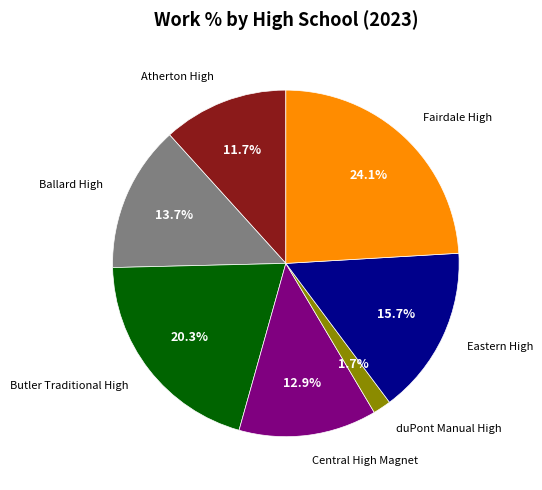

Is there any slice that represents more than half of the pie?

No